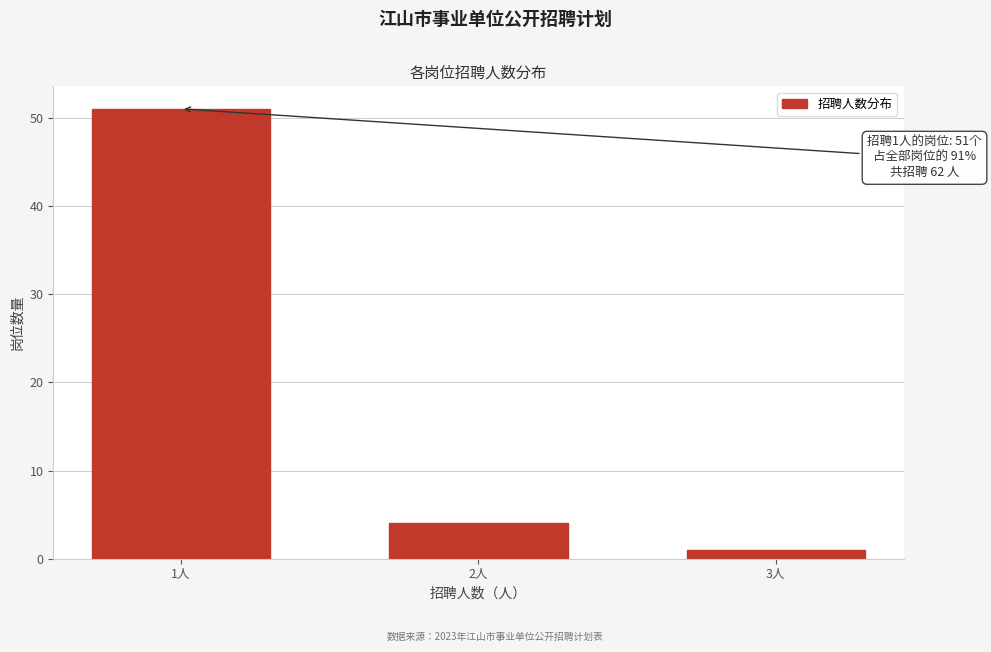

Reading left to right, extract all data points from this chart.

51	4	1